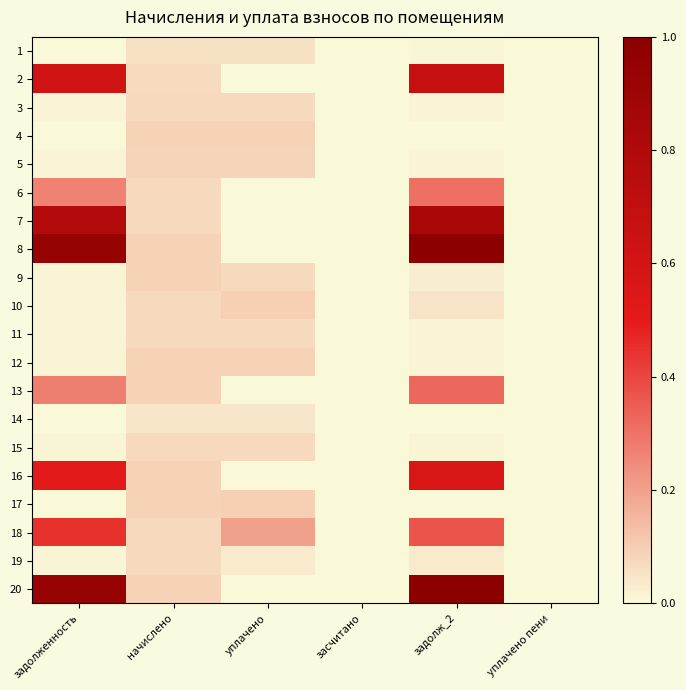

Reading left to right, list all the values displayed in this chart.

1: 0.0	0.1	0.1	0.0	0.0	0.0
2: 0.6	0.1	0.0	0.0	0.7	0.0
3: 0.0	0.1	0.1	0.0	0.0	0.0
4: 0.0	0.1	0.1	0.0	0.0	0.0
5: 0.0	0.1	0.1	0.0	0.0	0.0
6: 0.3	0.1	0.0	0.0	0.3	0.0
7: 0.8	0.1	0.0	0.0	0.8	0.0
8: 0.9	0.1	0.0	0.0	1.0	0.0
9: 0.0	0.1	0.1	0.0	0.0	0.0
10: 0.0	0.1	0.1	0.0	0.0	0.0
11: 0.0	0.1	0.1	0.0	0.0	0.0
12: 0.0	0.1	0.1	0.0	0.0	0.0
13: 0.3	0.1	0.0	0.0	0.3	0.0
14: 0.0	0.0	0.0	0.0	0.0	0.0
15: 0.0	0.1	0.1	0.0	0.0	0.0
16: 0.5	0.1	0.0	0.0	0.6	0.0
17: 0.0	0.1	0.1	0.0	0.0	0.0
18: 0.4	0.1	0.2	0.0	0.4	0.0
19: 0.0	0.1	0.0	0.0	0.0	0.0
20: 0.9	0.1	0.0	0.0	1.0	0.0